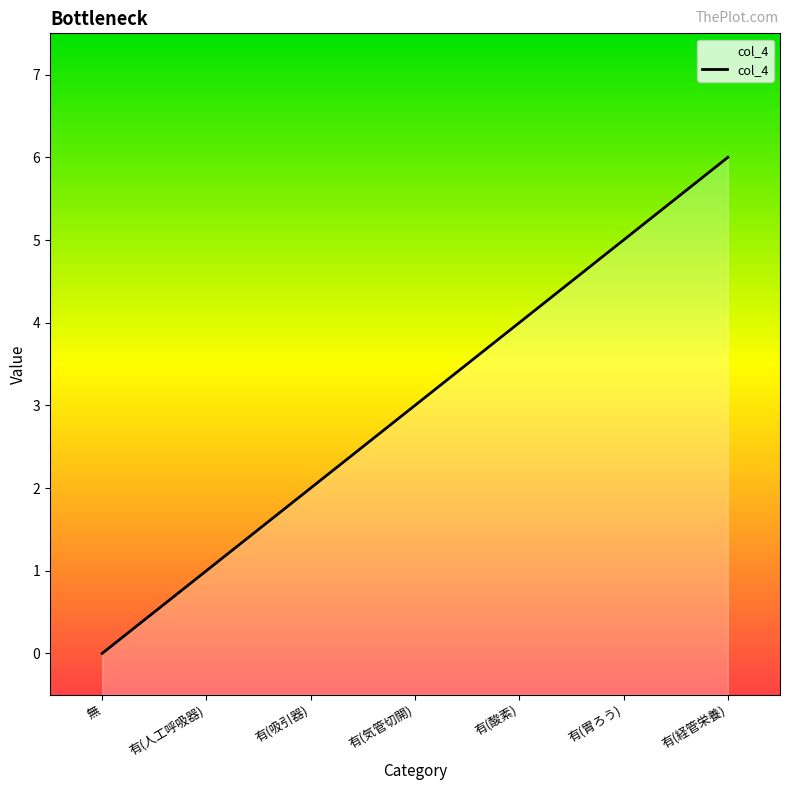

The chart shows a value of 3 at 有(気管切開). True or false?

True